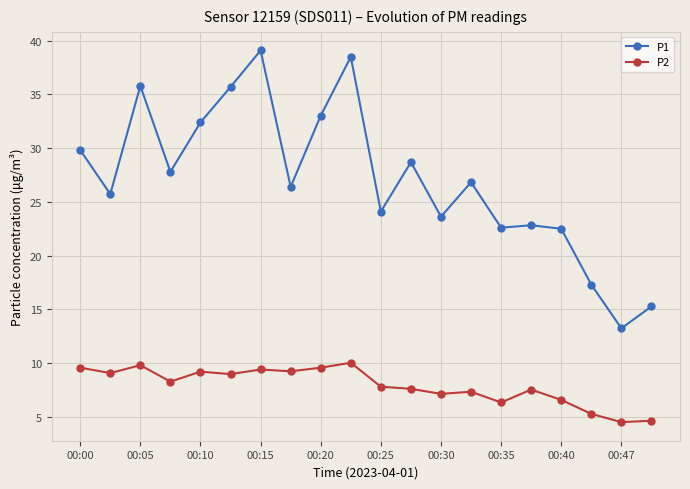

True or false: P2 and P1 cross at least once.

False